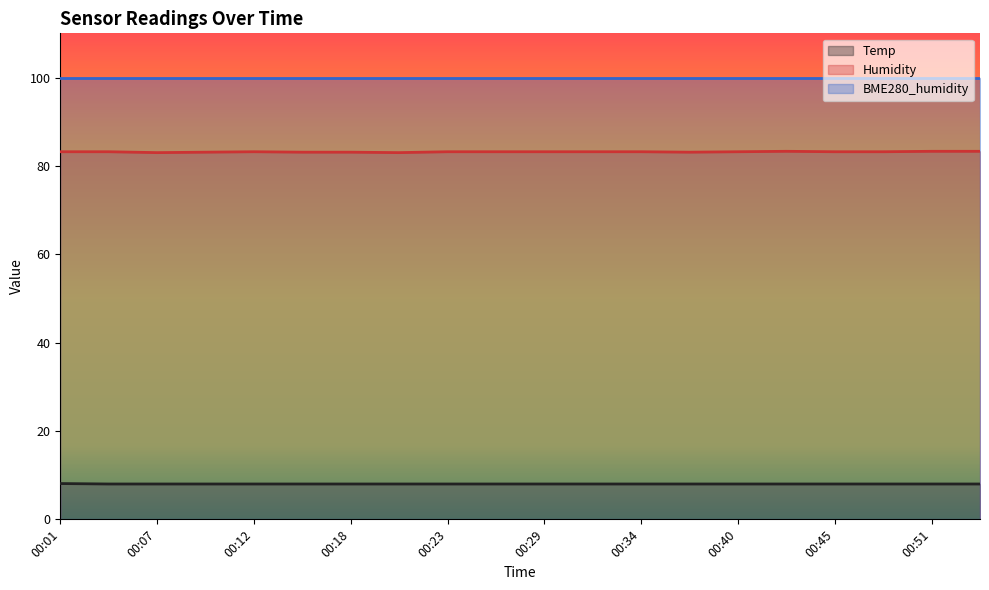

Is it true that Temp equals 3.3 at 00:18?

False